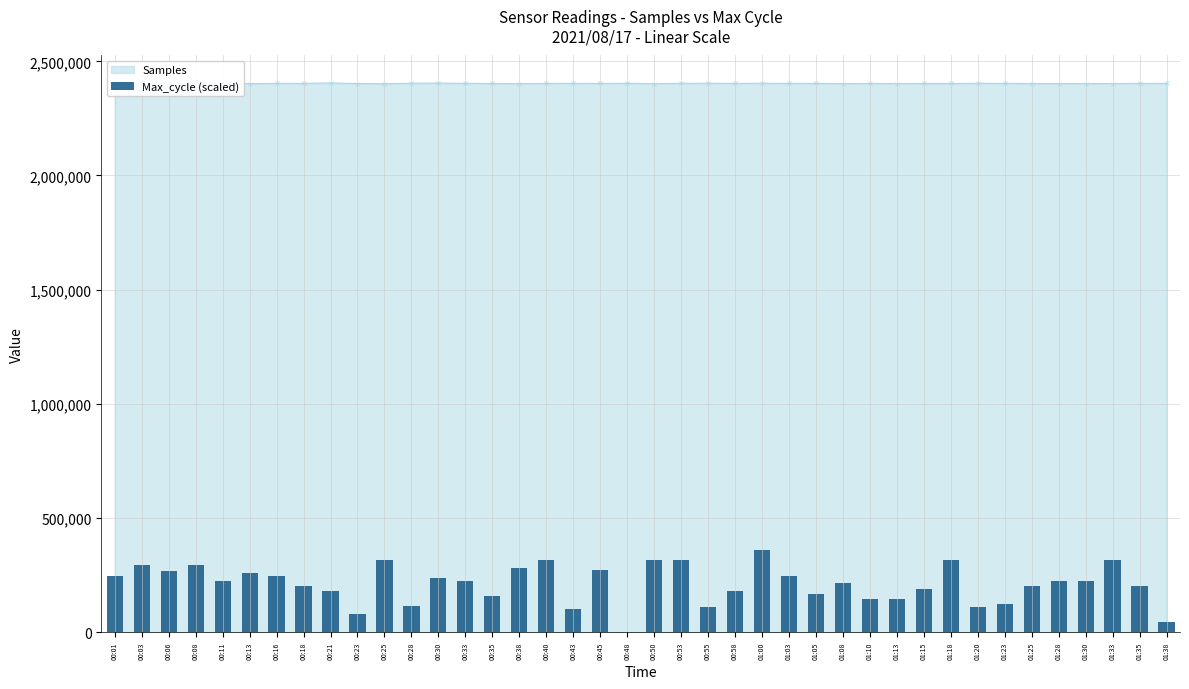

How many values are above zero?

39